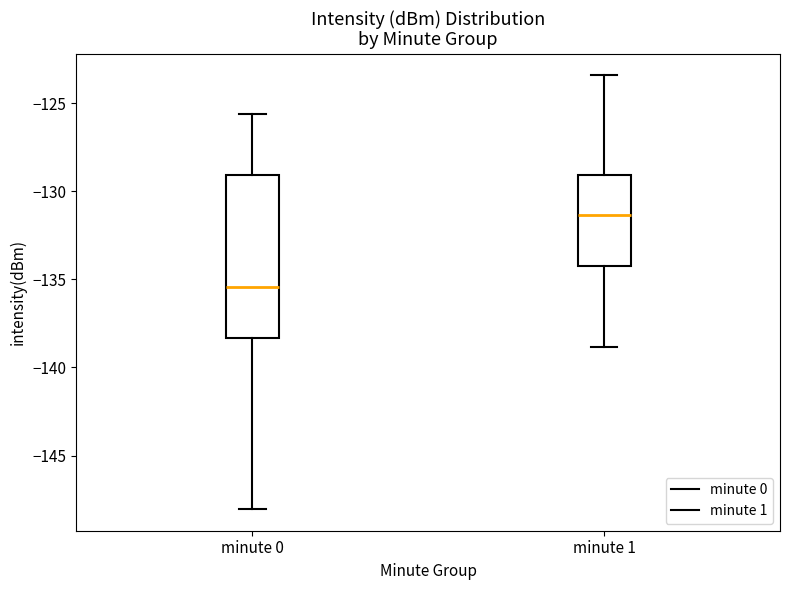

Which box's median line is the lowest?

minute 0